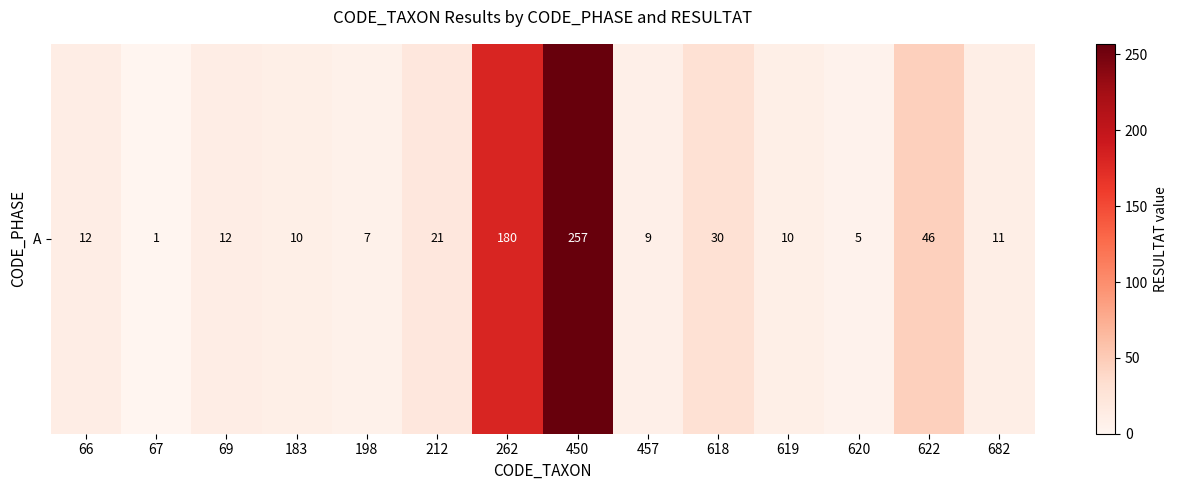

What is the smallest value displayed?

1